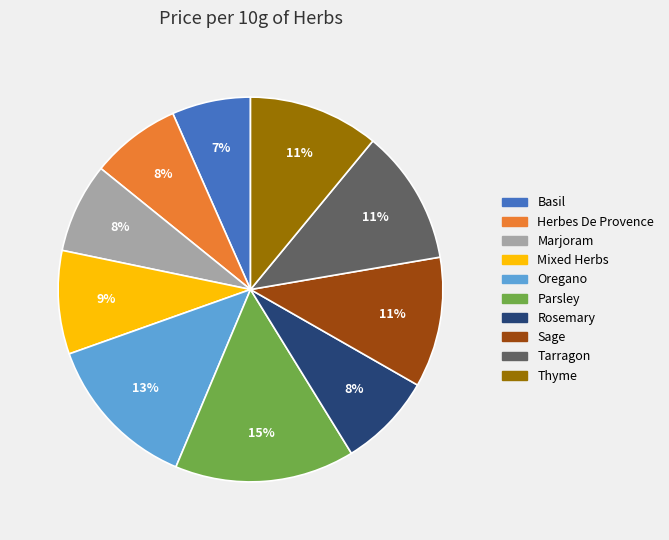

How many slices are in this pie chart?

10